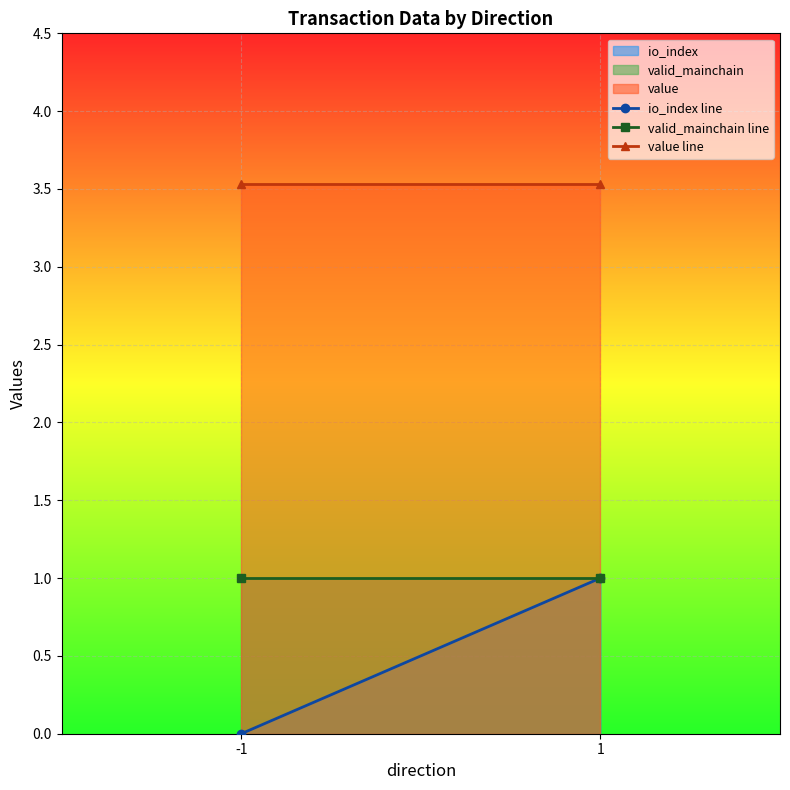

What is the sum of all value line values?

7.1